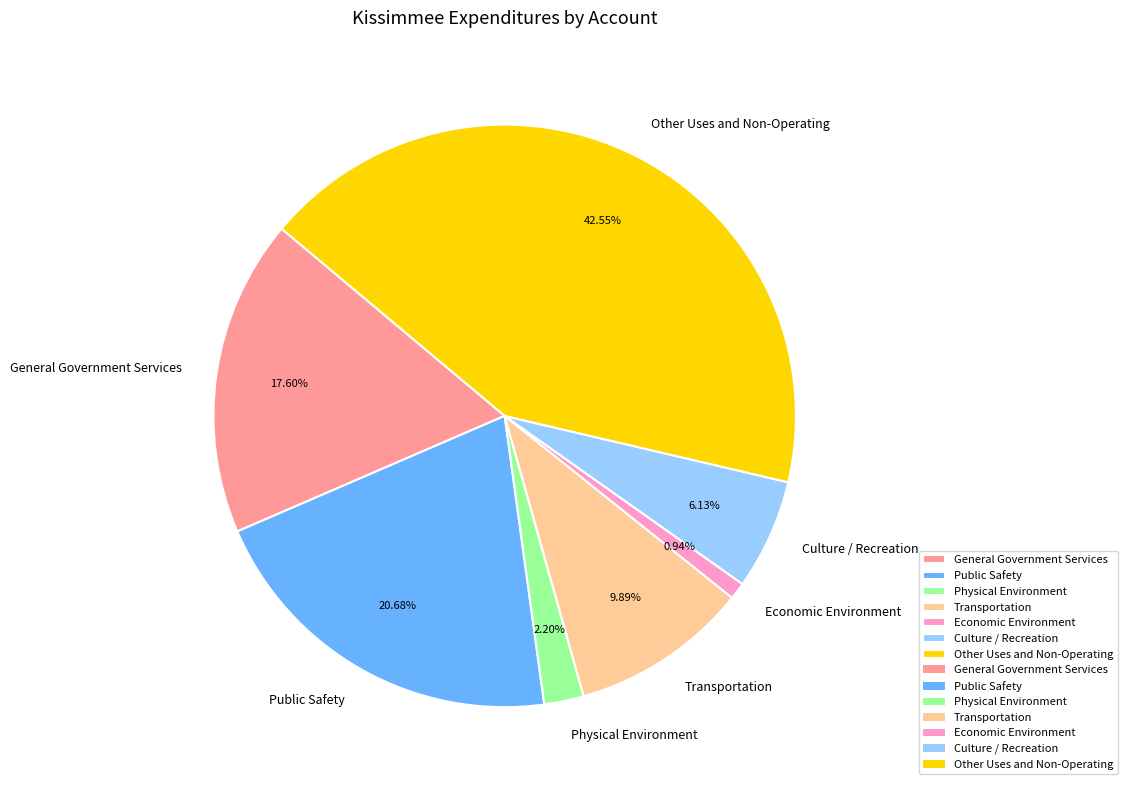

To the nearest percent, what is the average slice percentage?

14%